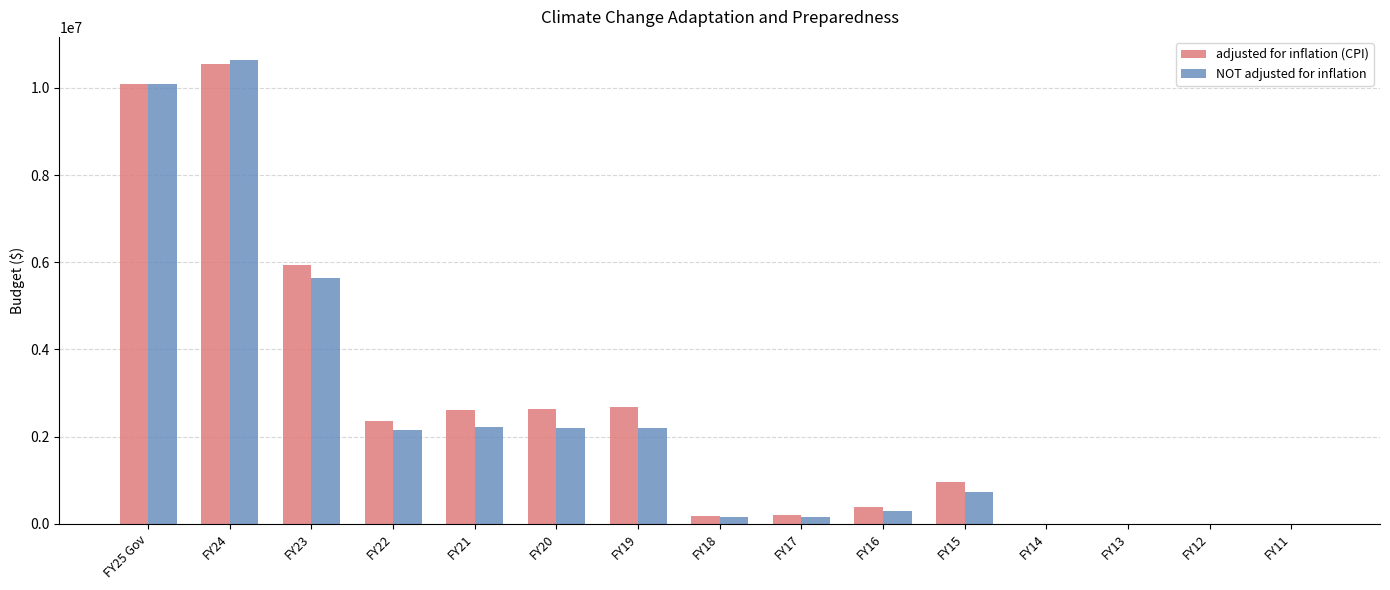

Are the bars horizontal?

No